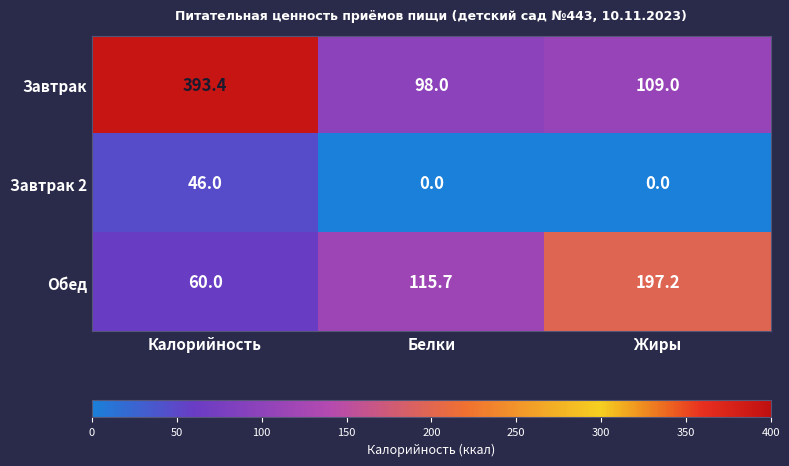

Read the Завтрак value at Белки.

98.0